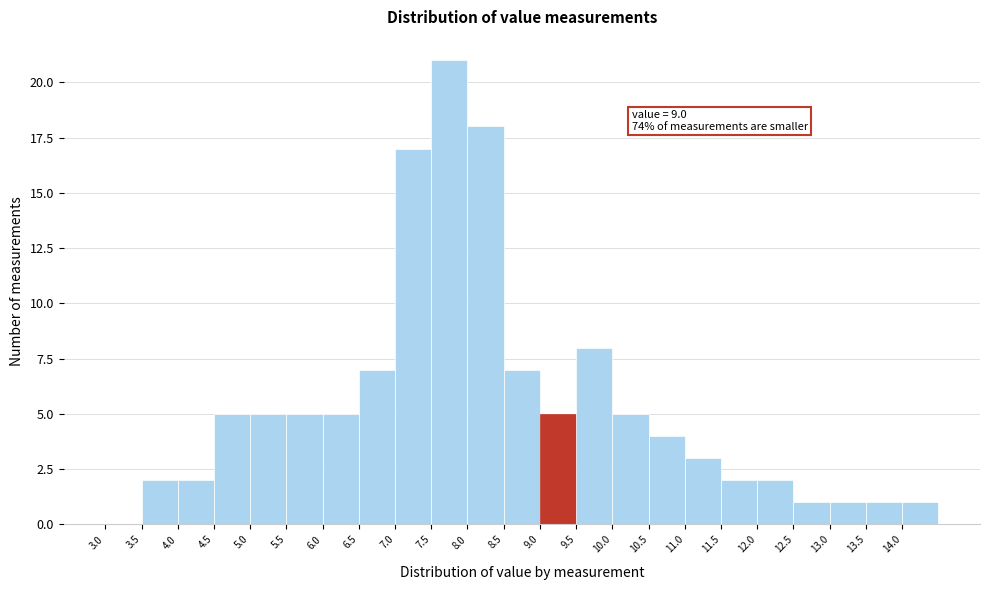

Which range on the x-axis has the tallest bar?

7.5 to 8.0